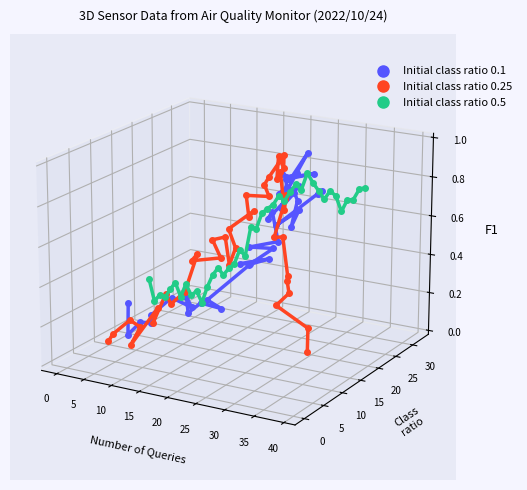

True or false: Initial class ratio 0.1 has more than 2 points higher than both neighbors.

True